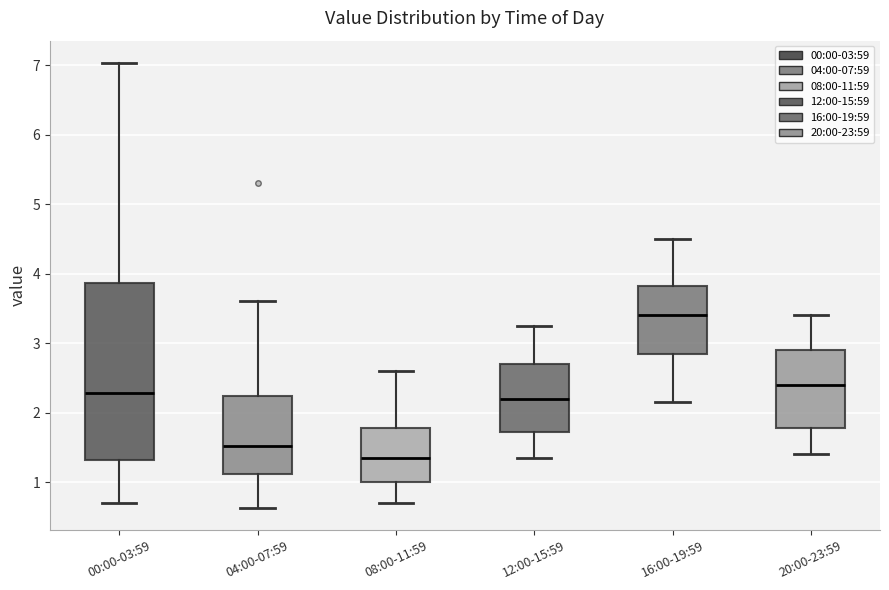

Where does the lower whisker of the box for 20:00-23:59 end on the y-axis? The values are not printed on the chart, so give them approximately, as read against the axis.

1.4